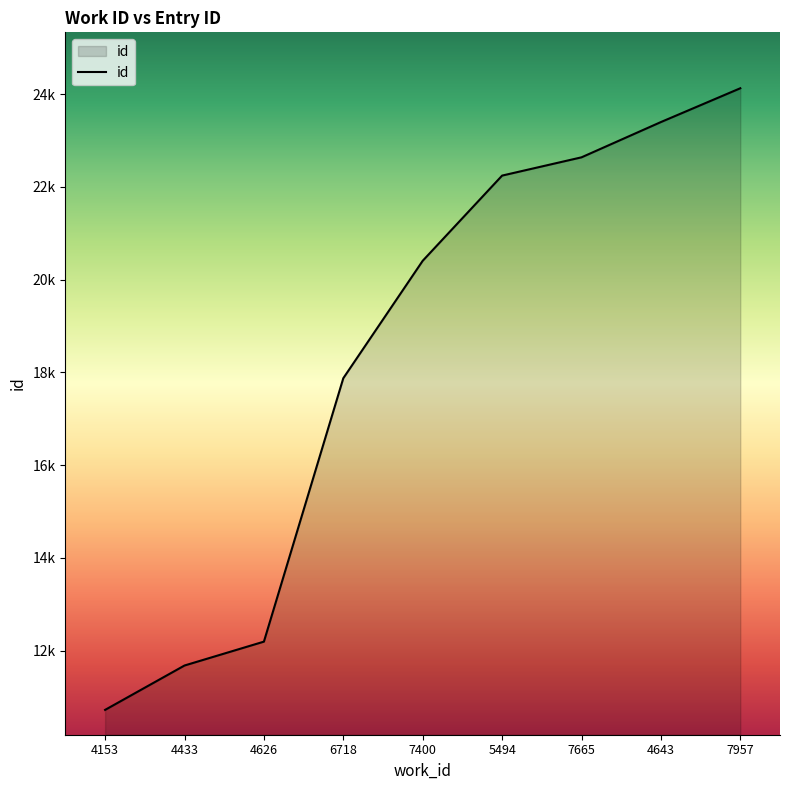

Is this an area chart (filled region under the line)?

Yes